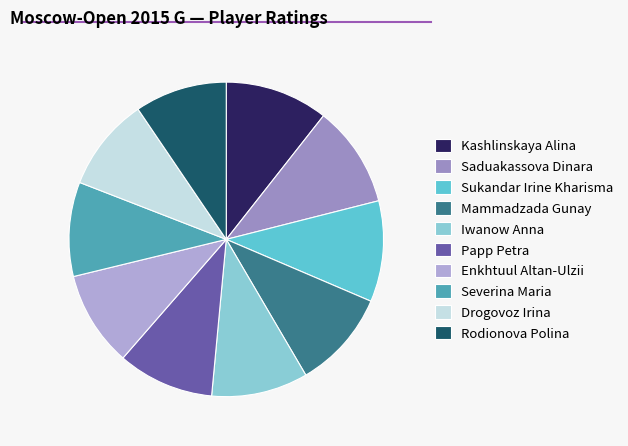

To the nearest percent, what is the average slice percentage?

10%